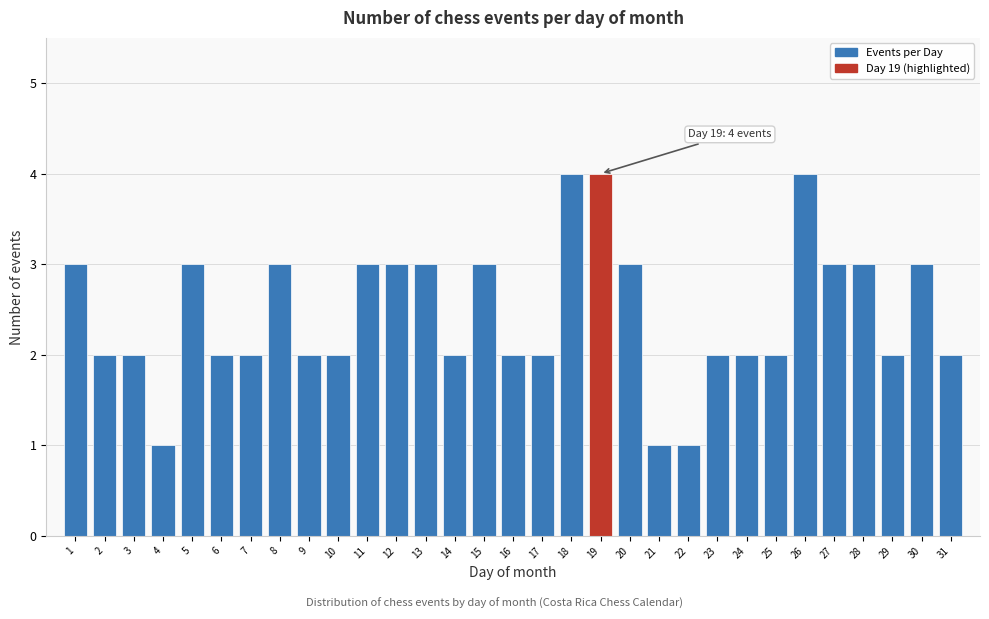

Is it true that the value at 26 is 1?

False